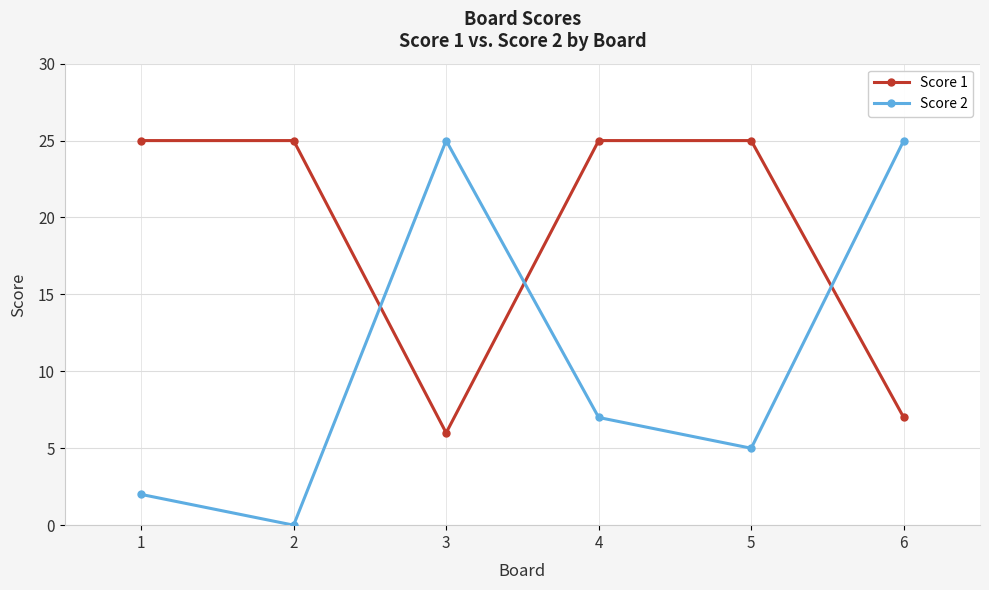

In Score 2, how many points are lower than both neighbors (excluding endpoints)?

2